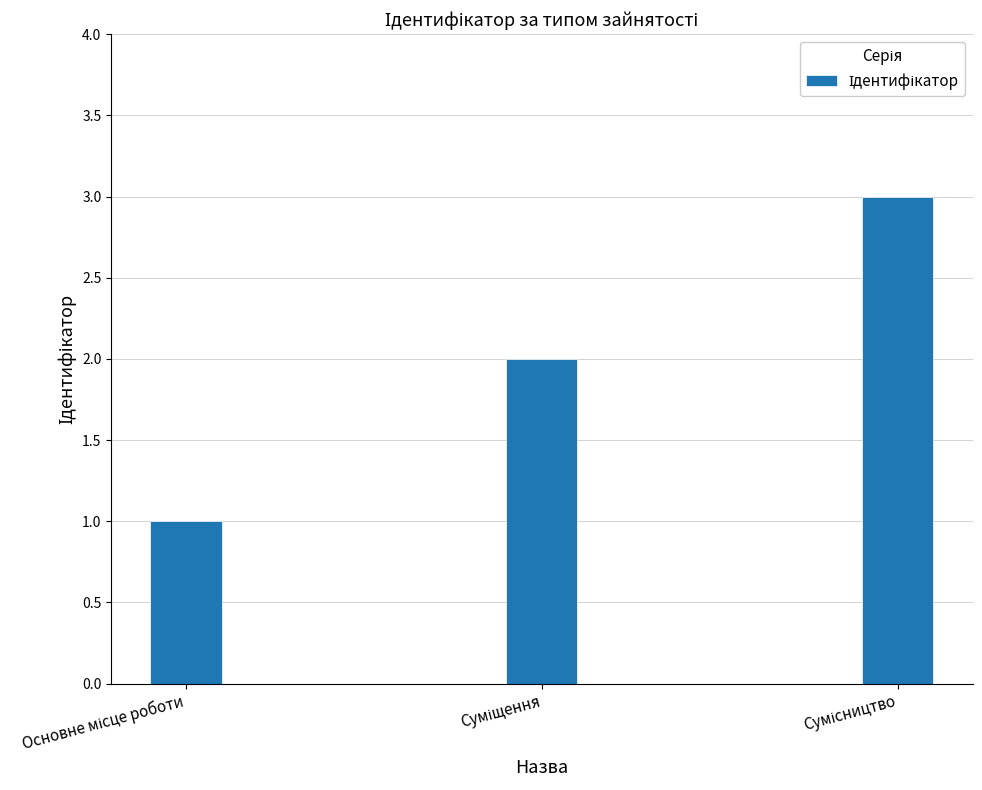

What is the minimum value shown in the chart?

1